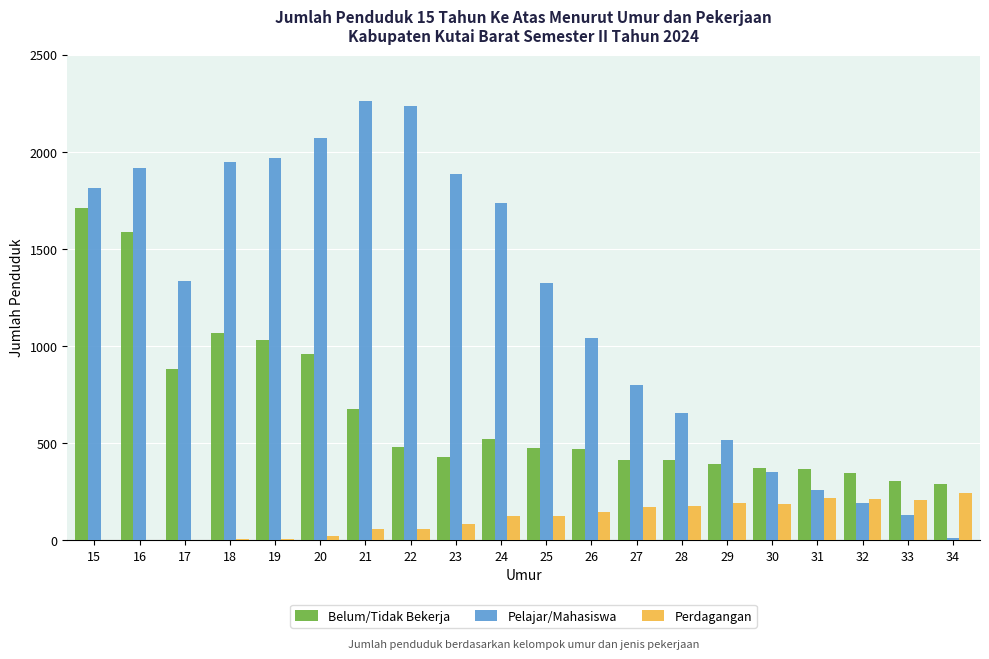

What are all the series names shown in the legend?

Belum/Tidak Bekerja, Pelajar/Mahasiswa, Perdagangan